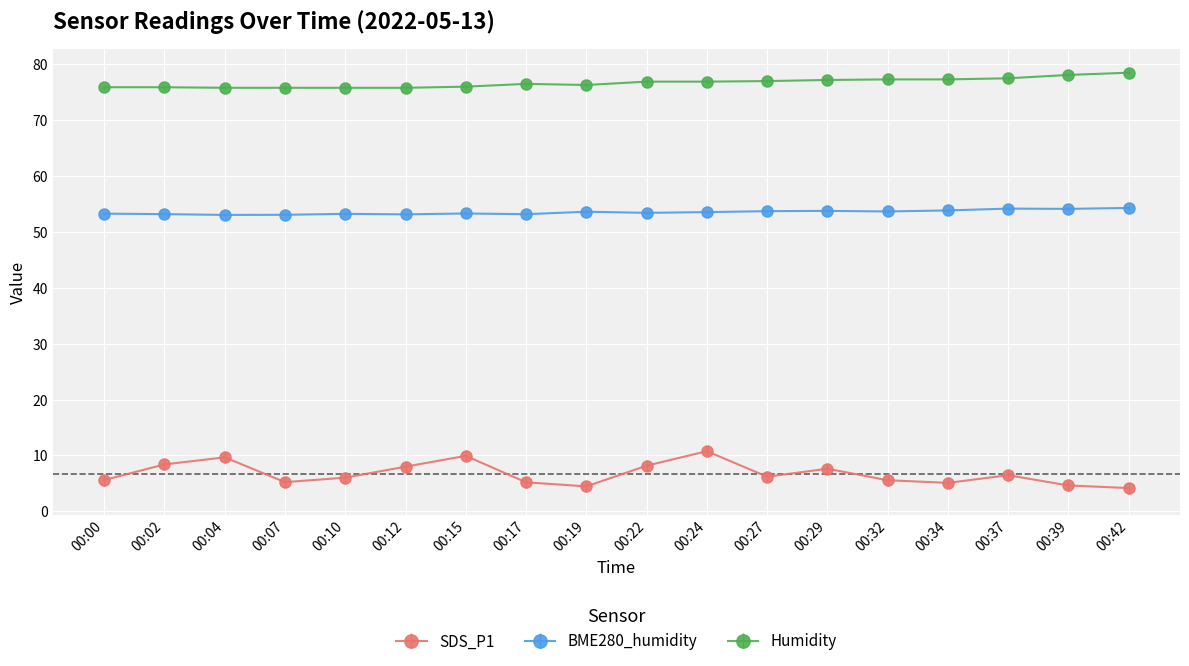

True or false: SDS_P1 and BME280_humidity intersect in this chart.

False